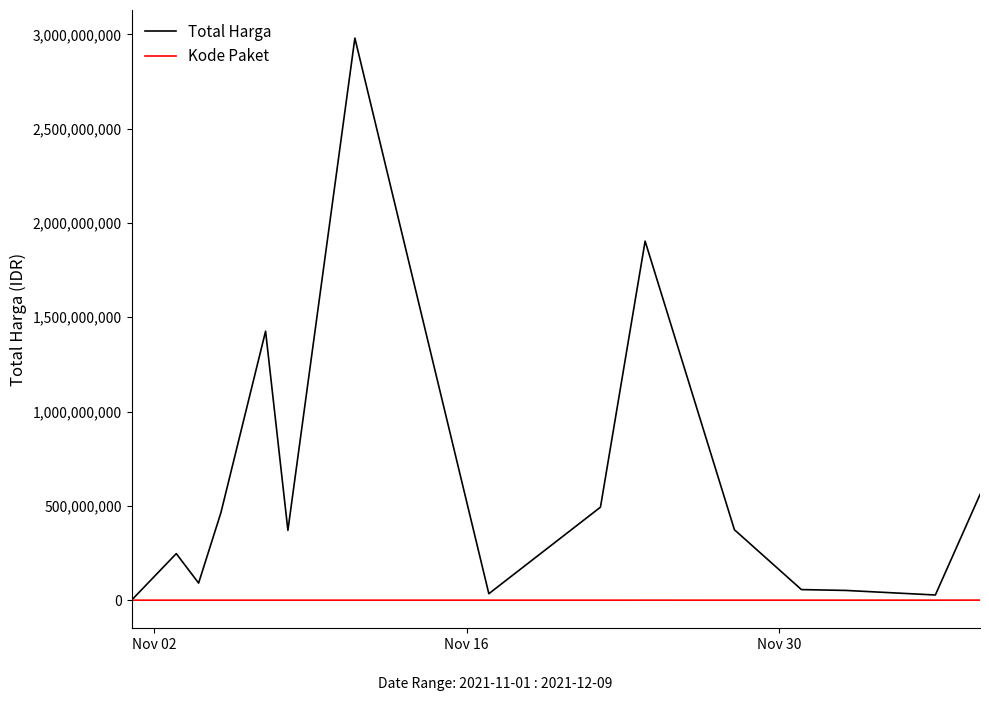

What is the maximum value for Total Harga?

2979853240